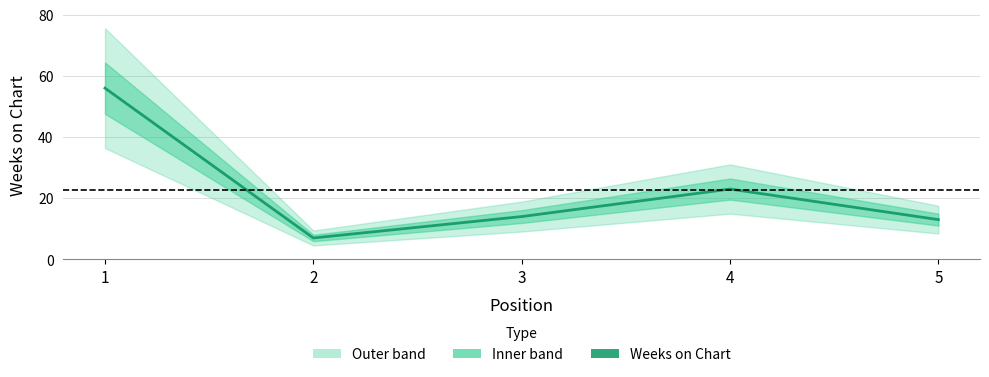

Count the number of categories in the chart.

5